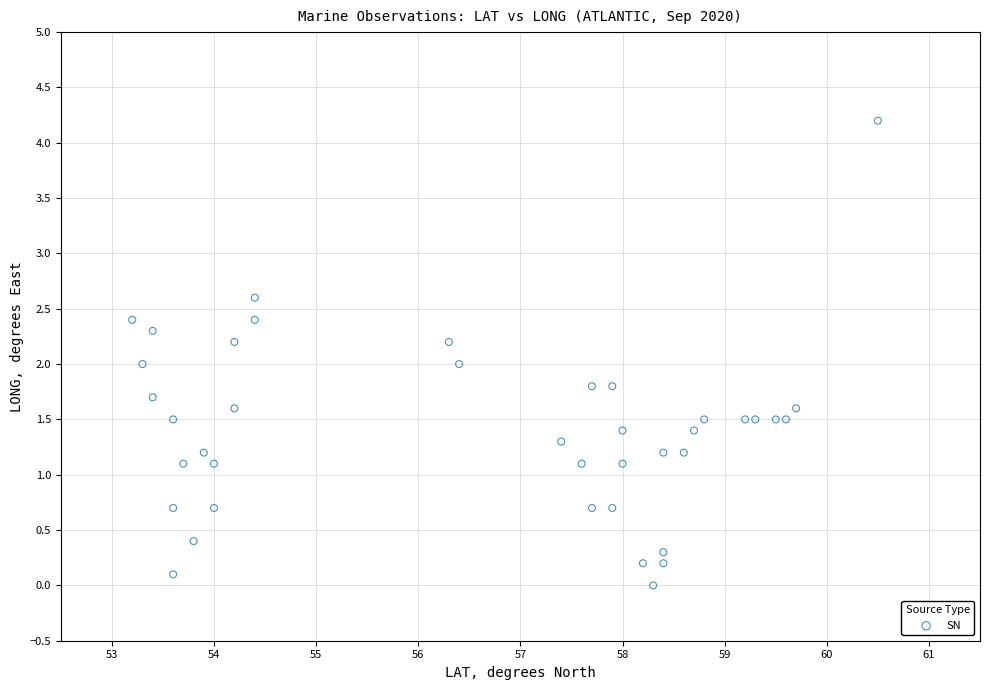

What is the range of Y values (max minus min)?

4.2